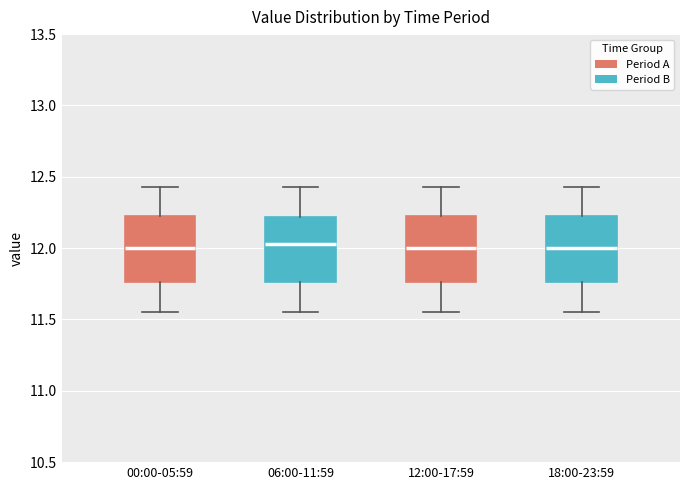

Reading left to right, transcribe this box plot: for each box, give where its median line is, the range the box spans, and where its two whiskers end, as read against the y-axis. The values are not printed on the chart, so give them approximately, as read against the axis.

00:00-05:59: median 12.00, box 11.75 to 12.20, whiskers 11.55 to 12.45
06:00-11:59: median 12.05, box 11.75 to 12.20, whiskers 11.55 to 12.45
12:00-17:59: median 12.00, box 11.75 to 12.20, whiskers 11.55 to 12.45
18:00-23:59: median 12.00, box 11.75 to 12.20, whiskers 11.55 to 12.45